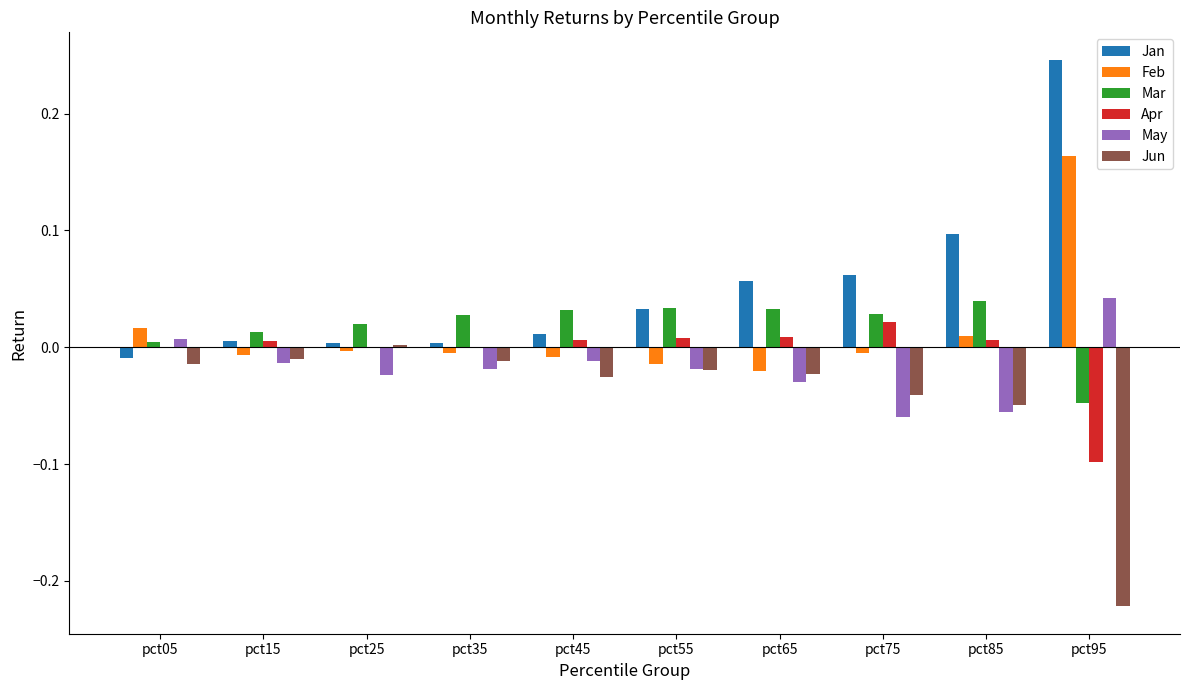

Which series has the largest total across all categories?

Jan